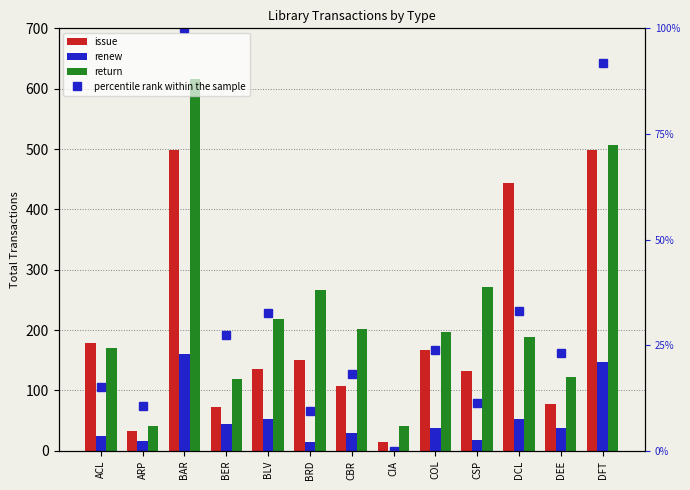

How many groups of bars are there?

13